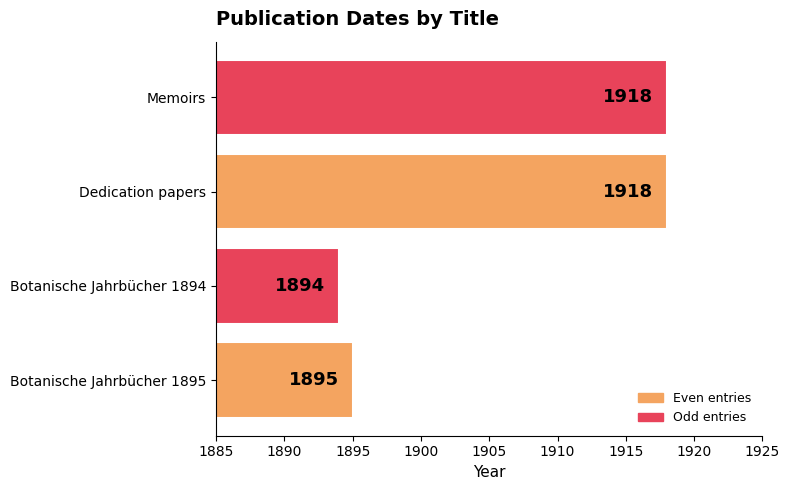

Where is the data nearest to the value 1906?

Botanische Jahrbücher 1895